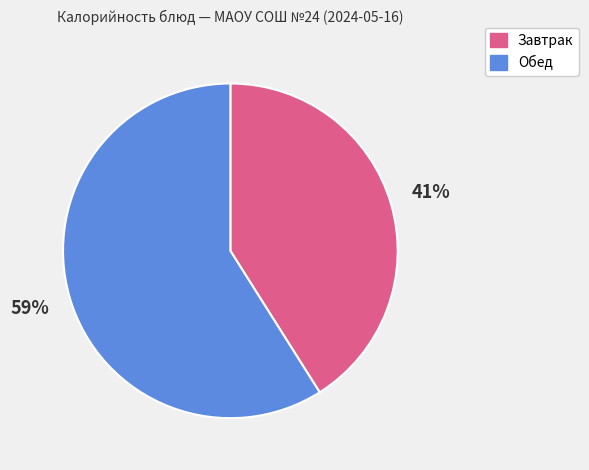

To the nearest percent, what is the average slice percentage?

50%